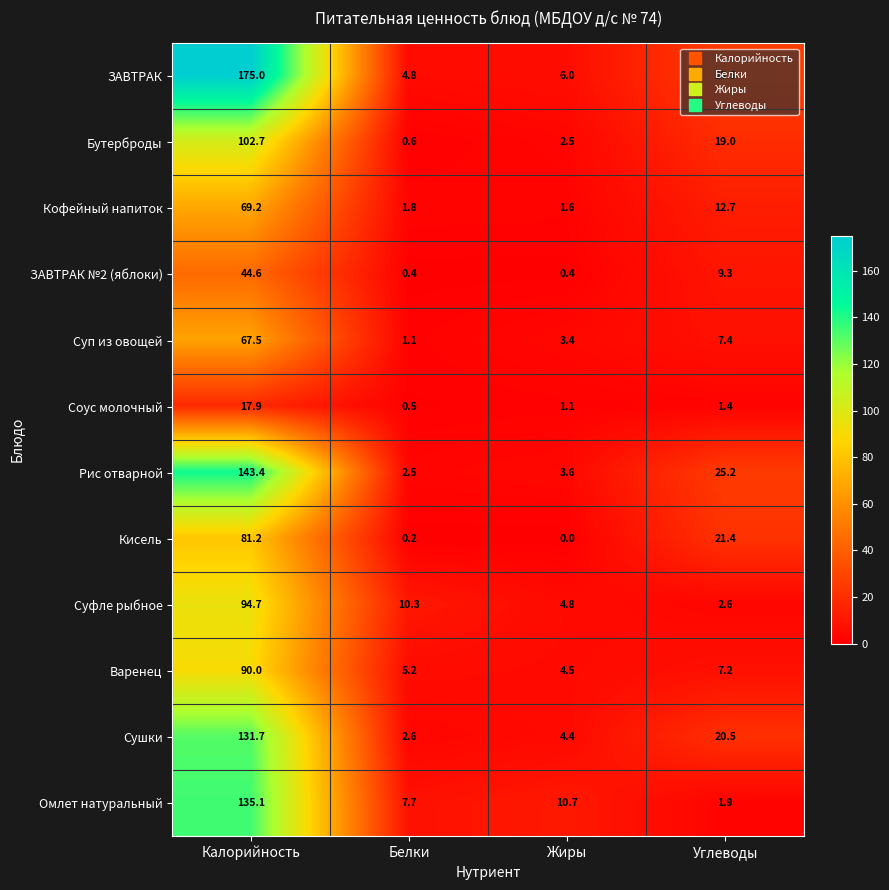

How many categories are shown in the chart?

4